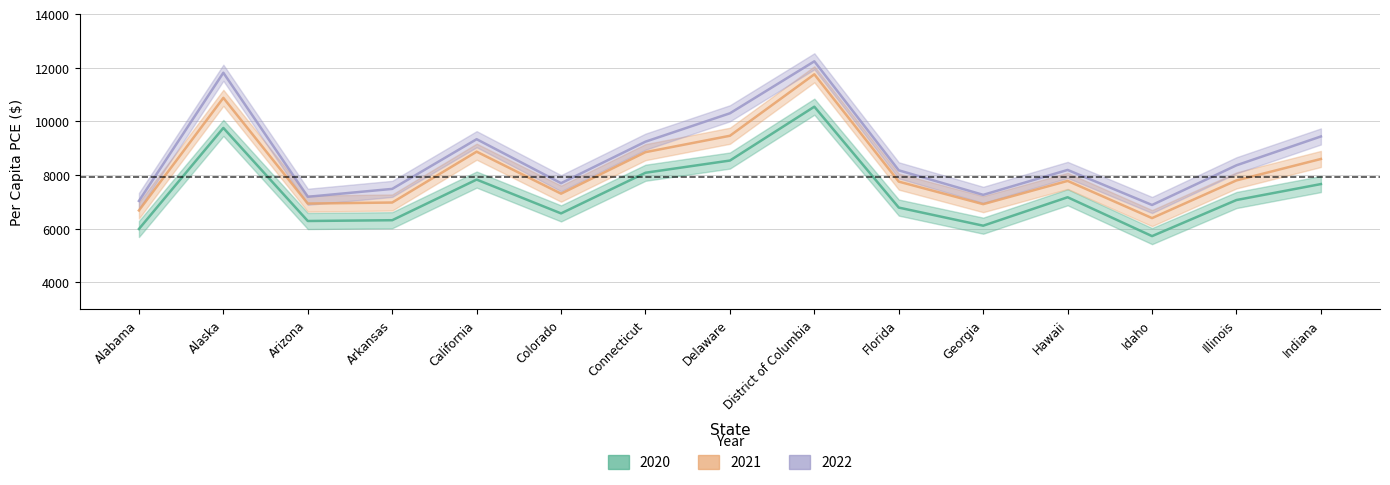

What is the sum of all 2021 values?

122944